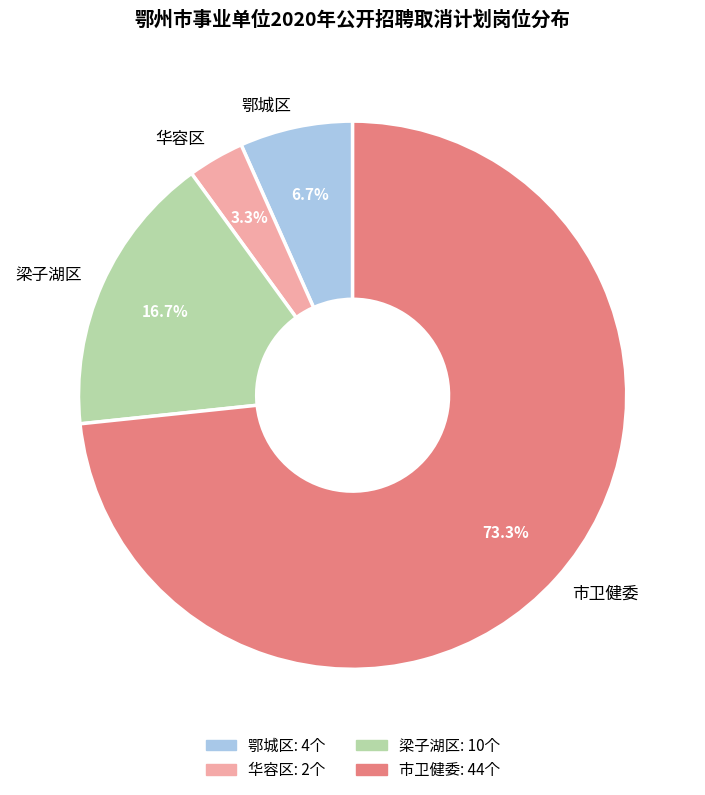

What is the largest slice in the pie chart?

市卫健委